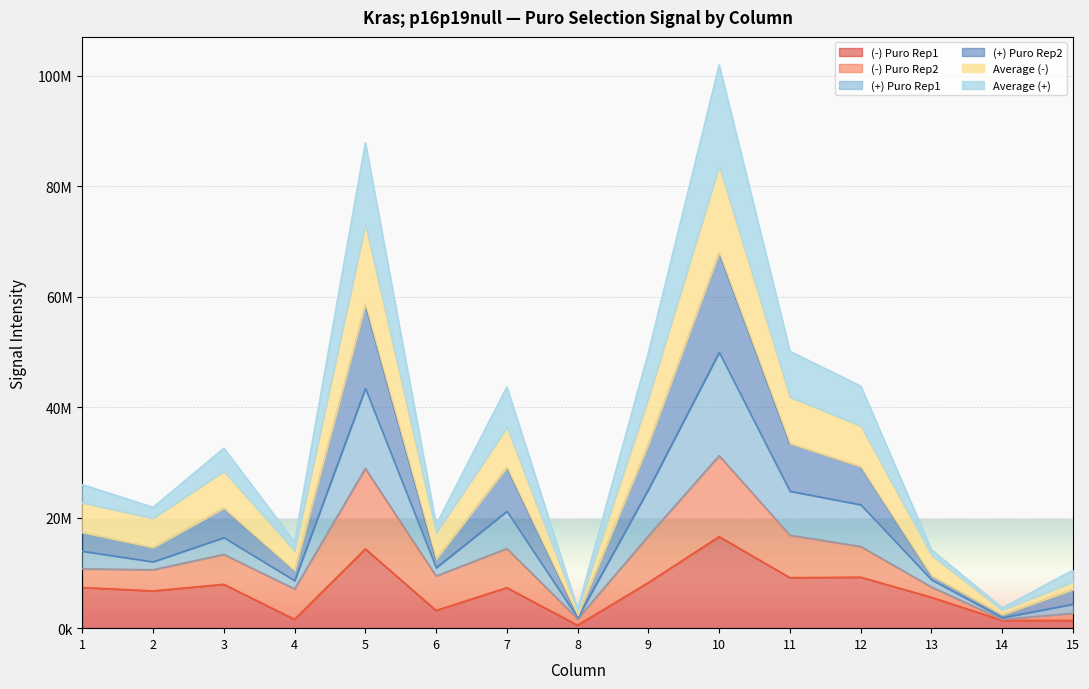

In (-) Puro Rep1, how many points are lower than both neighbors (excluding endpoints)?

5